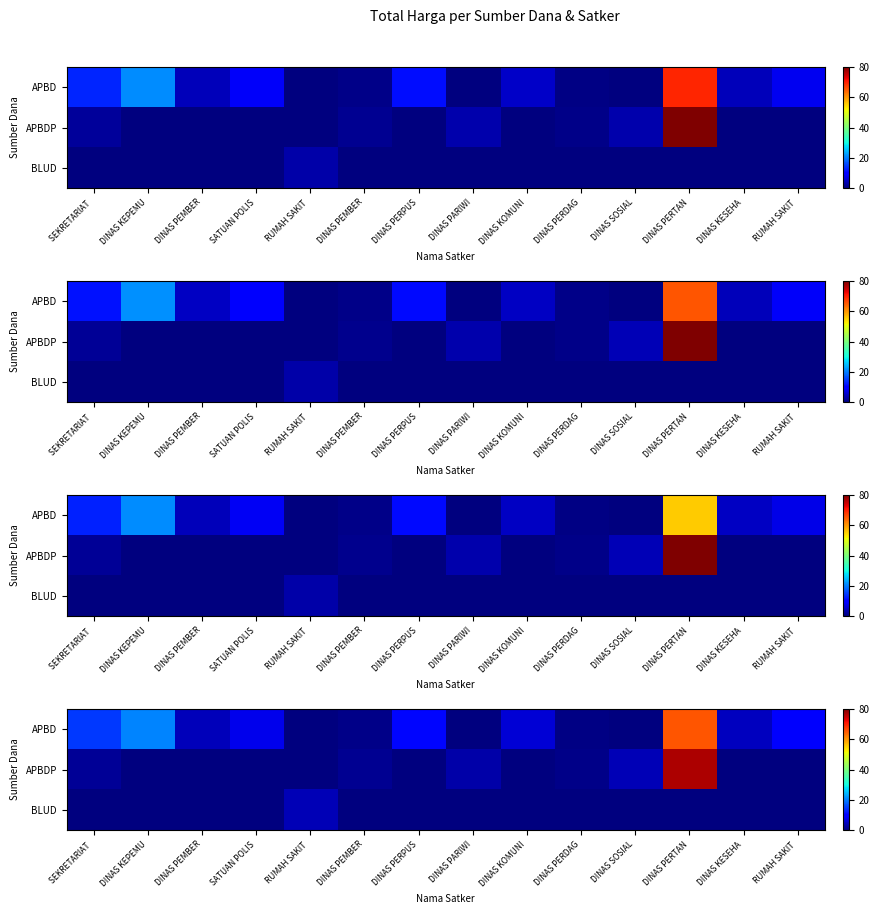

What is the spread (max minus min) of values at DINAS PERDAG?

0.9